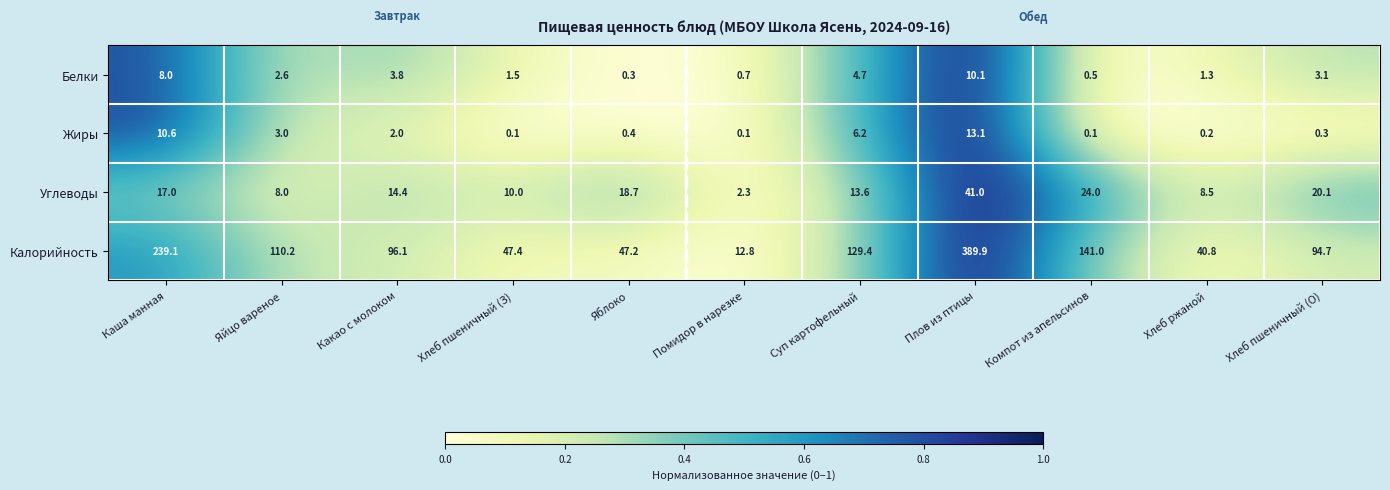

Rank the categories by Калорийность value from highest to lowest.

Плов из птицы, Каша манная, Компот из апельсинов, Суп картофельный, Яйцо вареное, Какао с молоком, Хлеб пшеничный (О), Хлеб пшеничный (З), Яблоко, Хлеб ржаной, Помидор в нарезке